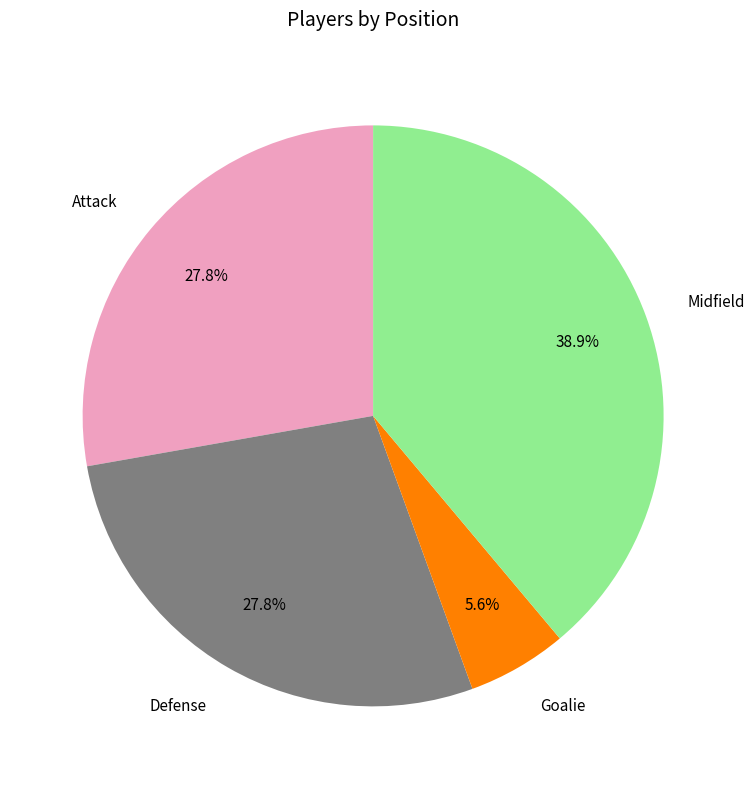

The Attack slice represents 37% of the pie. True or false?

False